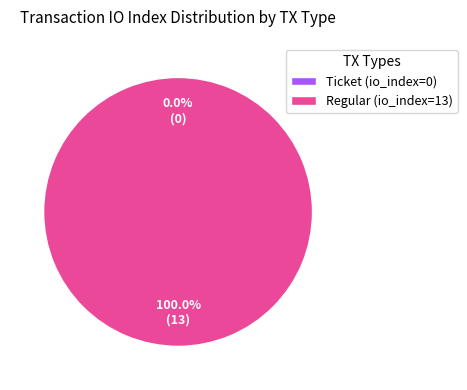

To the nearest percent, what is the difference between the Regular (io_index=13) and Ticket (io_index=0) slice percentages?

100%